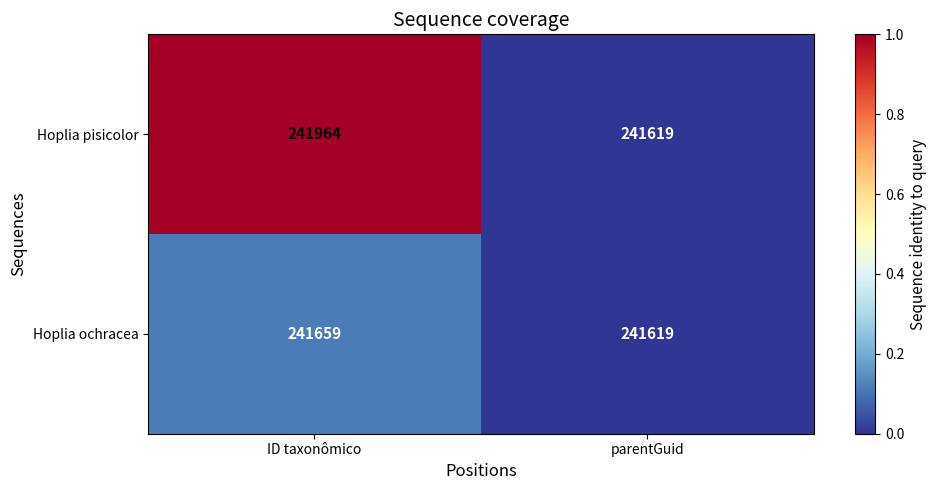

What is the total value across all series at ID taxonômico?

483623